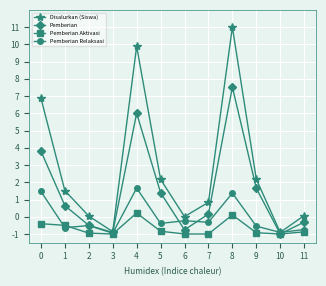

In Disalurkan (Siswa), how many points are higher than both neighbors (excluding endpoints)?

2